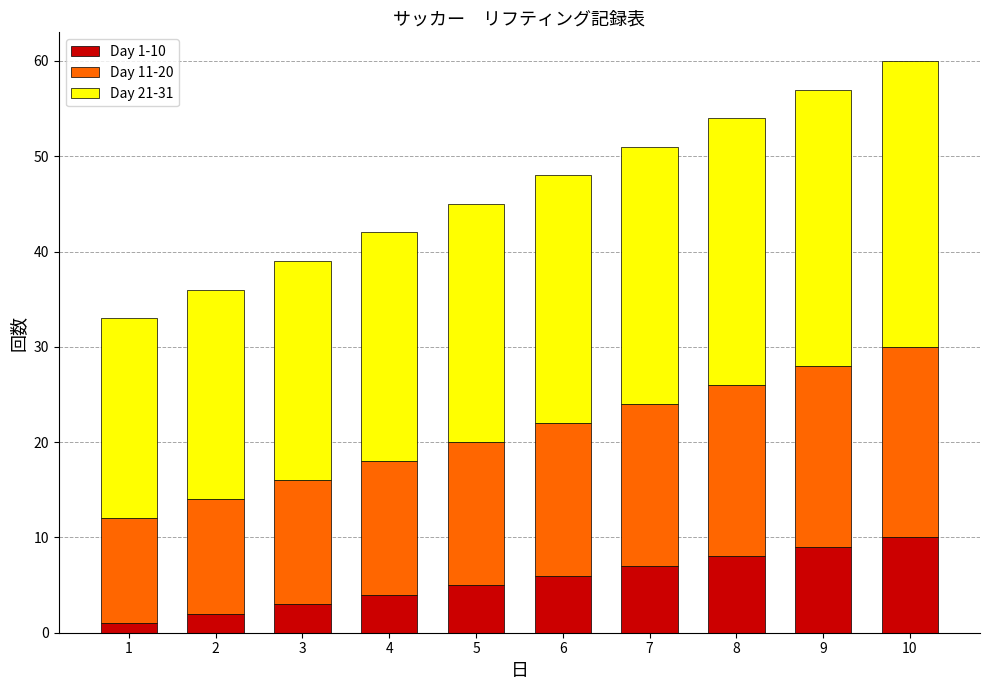

The value of Day 1-10 at 8 is 8. True or false?

True